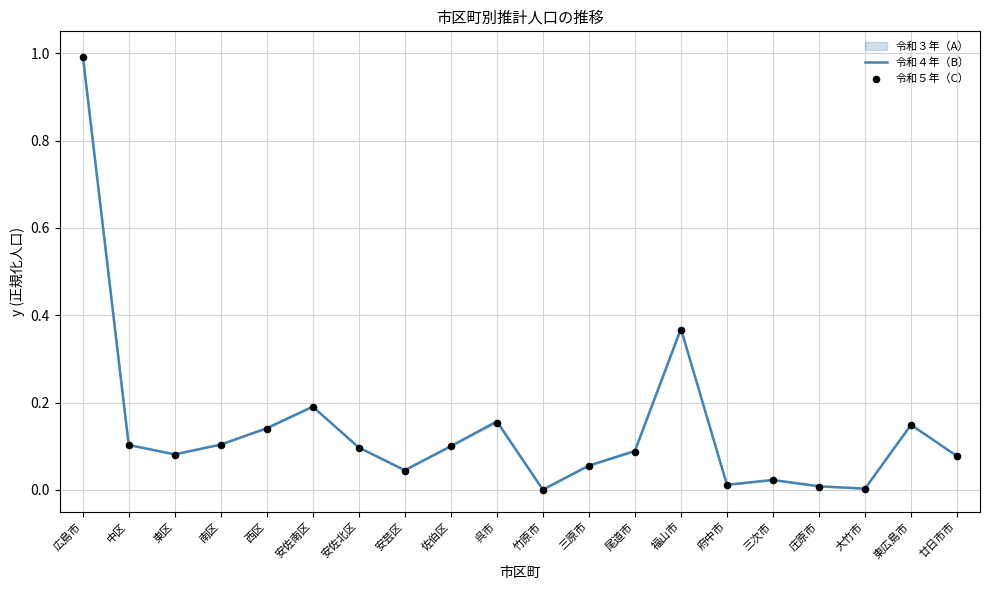

At how many categories does at least one series exceed 0?

20